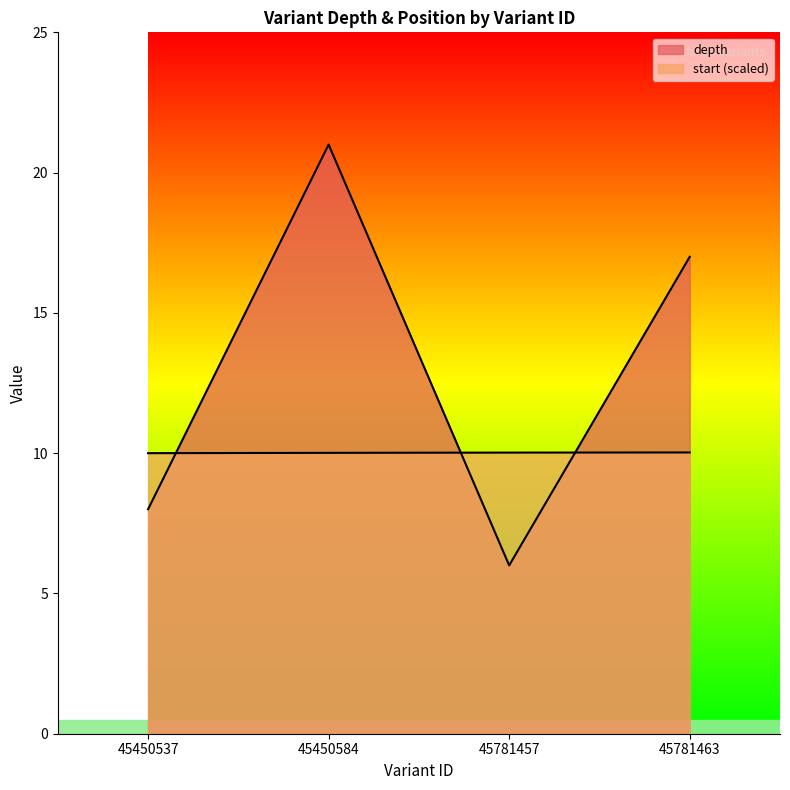

The value of start at 45781457 is 10.0. True or false?

True